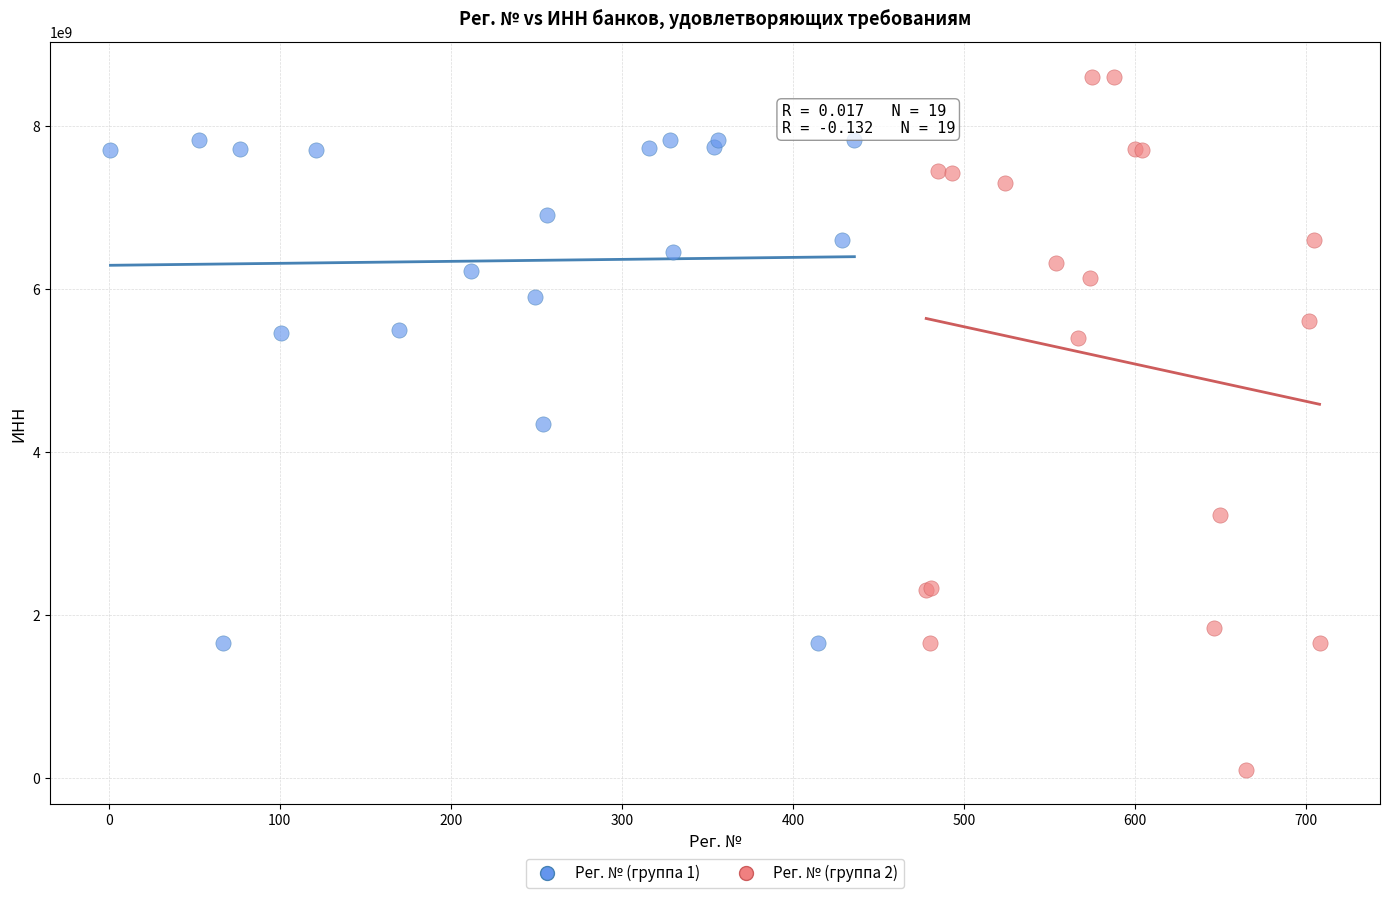

Which series contains the highest Y value?

Рег. № (группа 2)